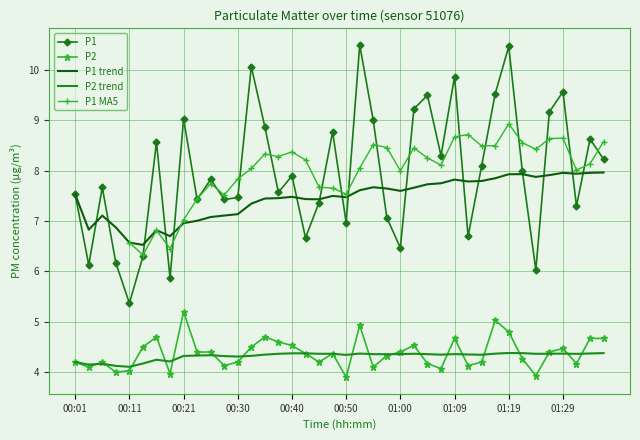

Read the P1 value at 00:35.

8.9